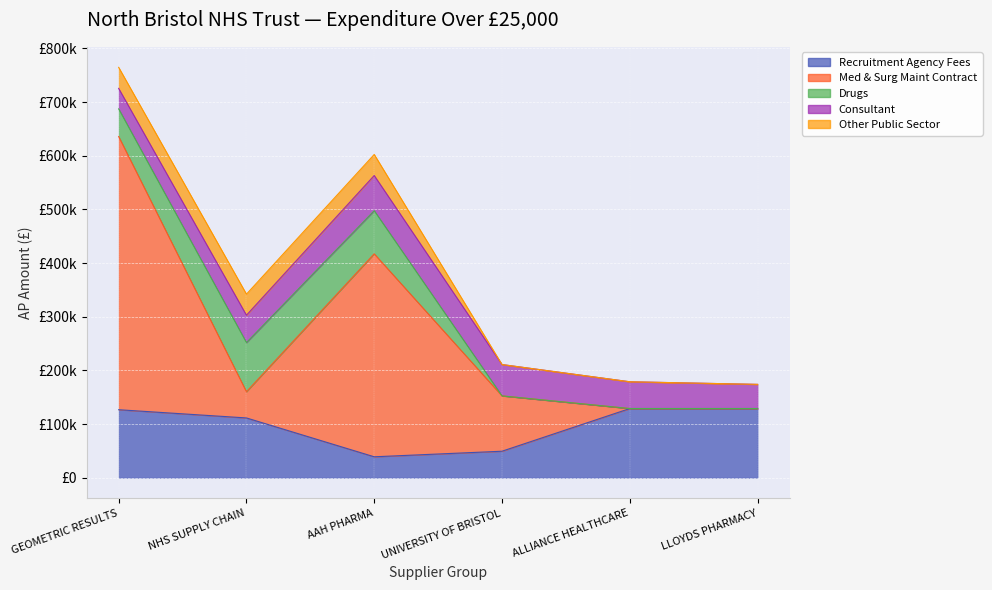

What is the highest value of the Other Public Sector series?

39248.0